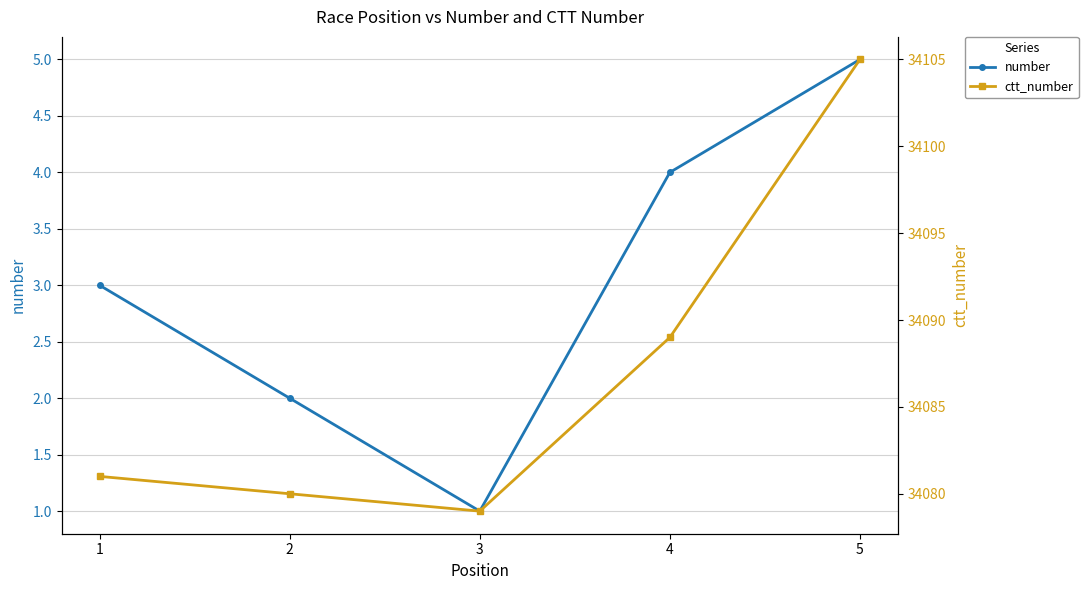

Which series has the widest spread of values?

ctt_number